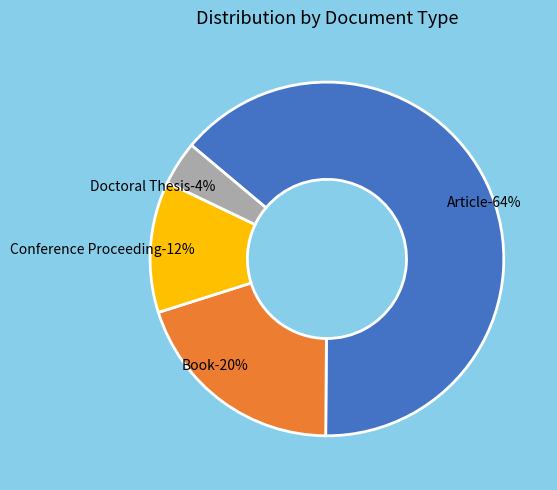

To the nearest percent, what is the combined percentage of Book and Article?

84%